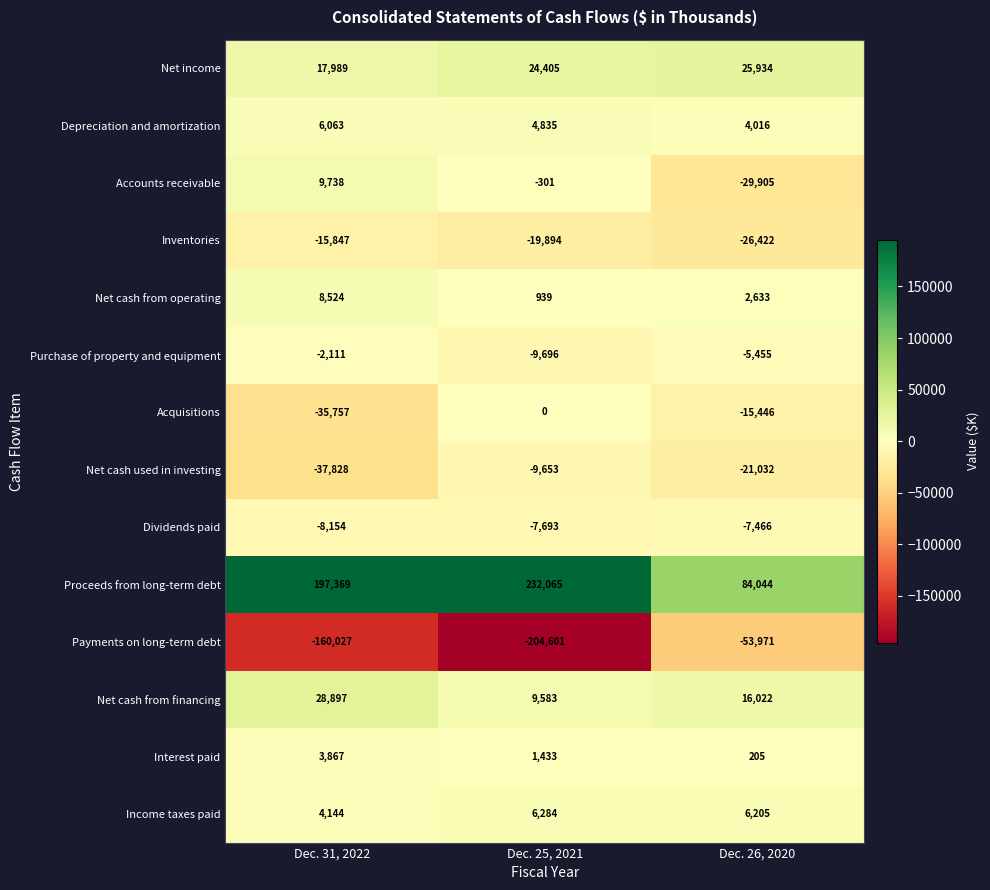

What is the smallest value displayed?

-204601